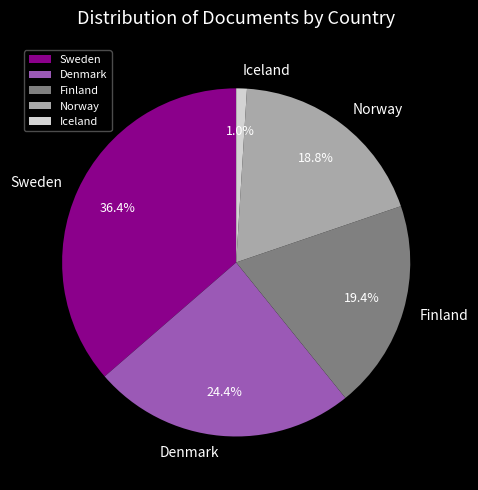

Is there a majority slice in this chart?

No